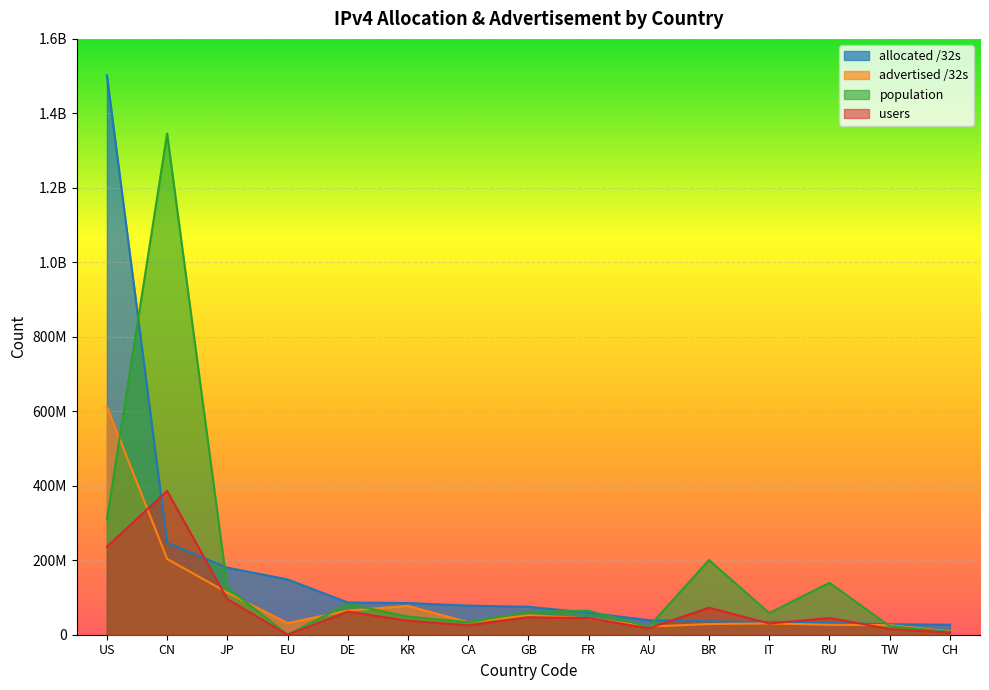

How many lines are shown in the chart?

4